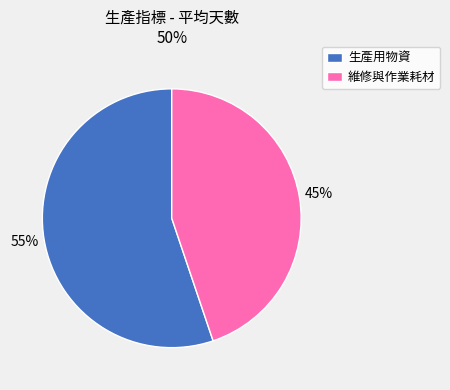

Rank the categories by value from lowest to highest.

維修與作業耗材, 生產用物資